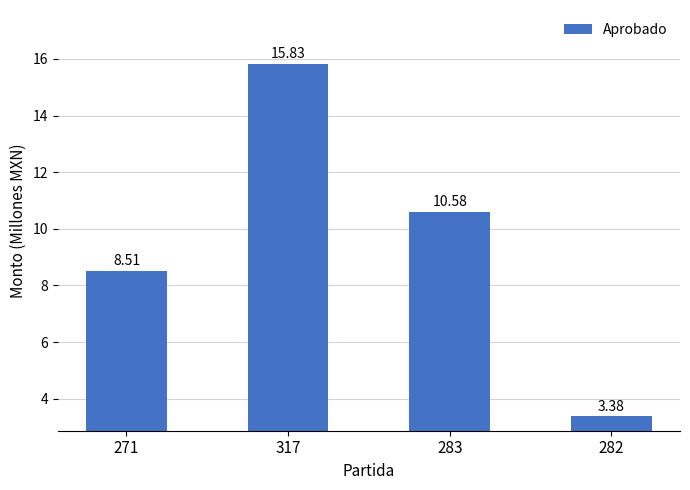

Count the number of categories in the chart.

4